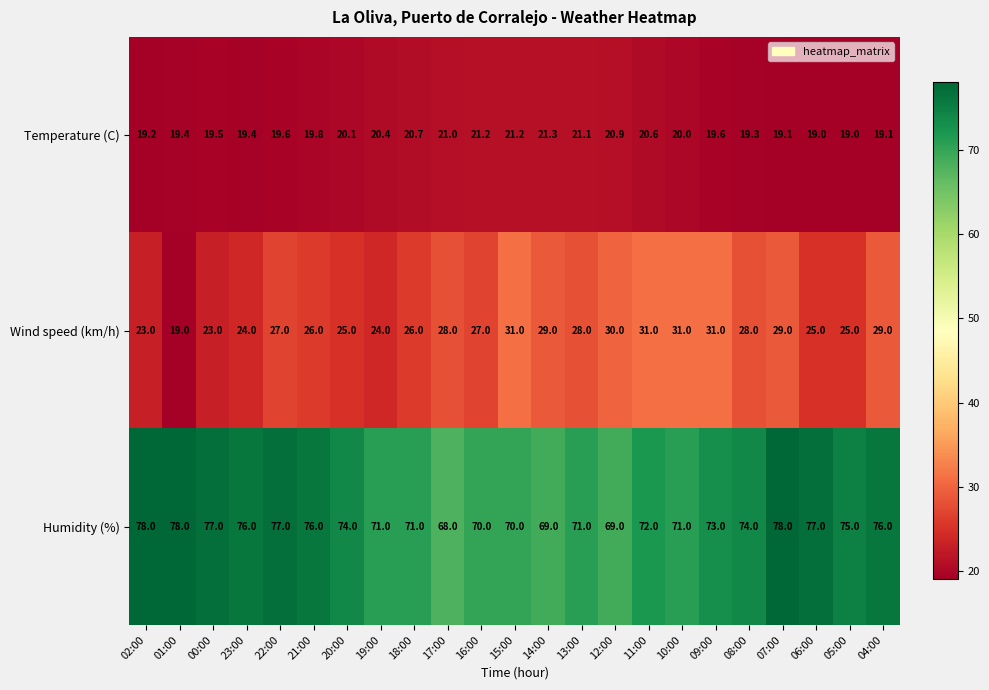

Read the Wind speed (km/h) value at 00:00.

23.0